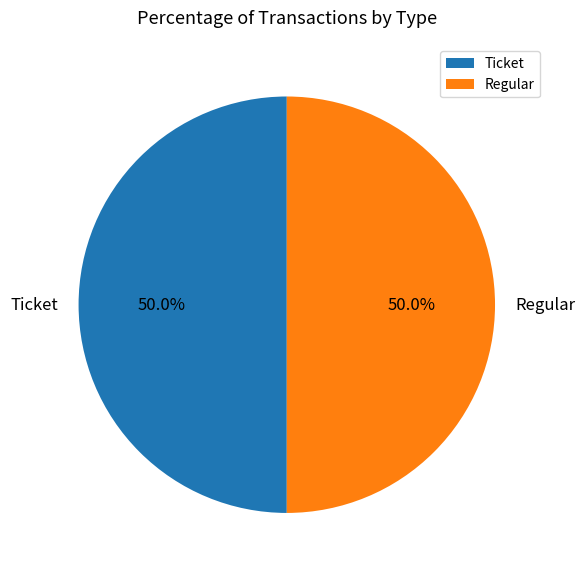

To the nearest percent, what portion does Regular represent?

50%